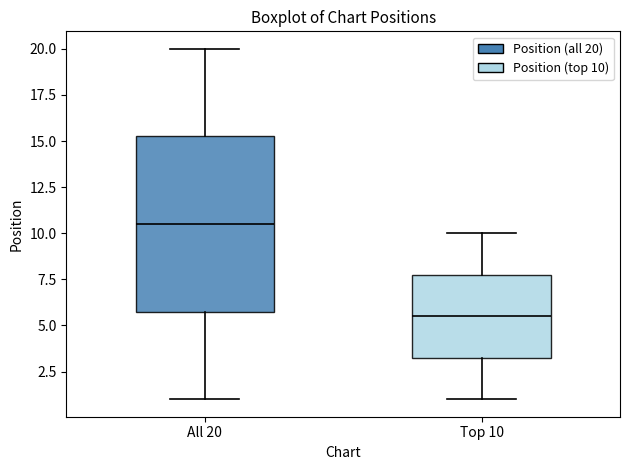

Reading left to right, transcribe this box plot: for each box, give where its median line is, the range the box spans, and where its two whiskers end, as read against the y-axis. The values are not printed on the chart, so give them approximately, as read against the axis.

All 20: median 10.5, box 6.0 to 15.5, whiskers 1.0 to 20.0
Top 10: median 5.5, box 3.5 to 8.0, whiskers 1.0 to 10.0